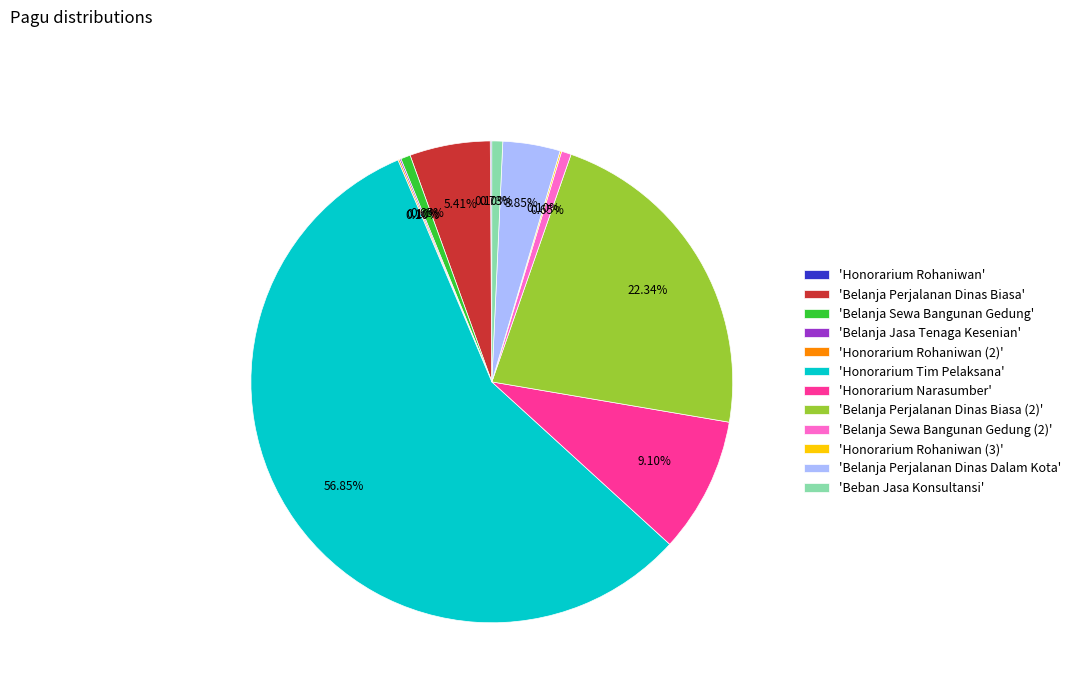

Is the sum of 'Belanja Perjalanan Dinas Biasa' and 'Belanja Sewa Bangunan Gedung (2)' greater than half?

No